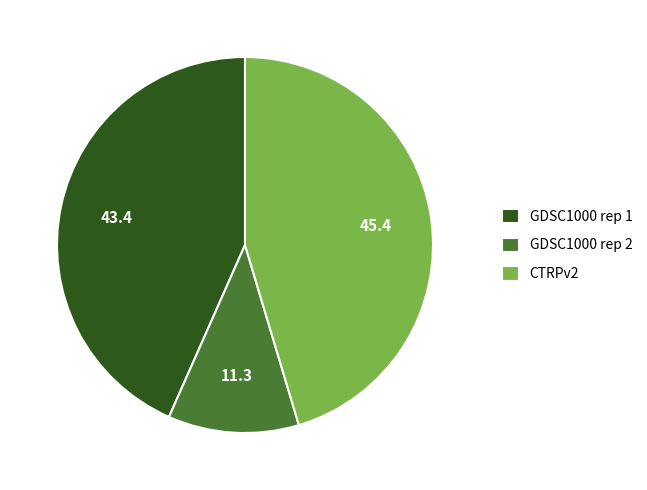

Between GDSC1000 rep 2 and CTRPv2, which is larger?

CTRPv2